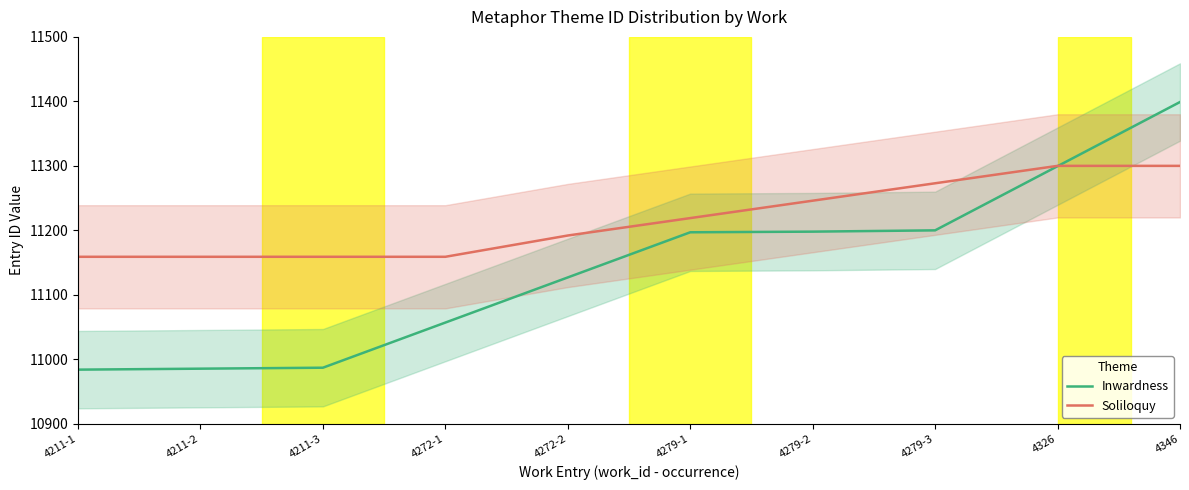

How many distinct data groups are displayed?

2